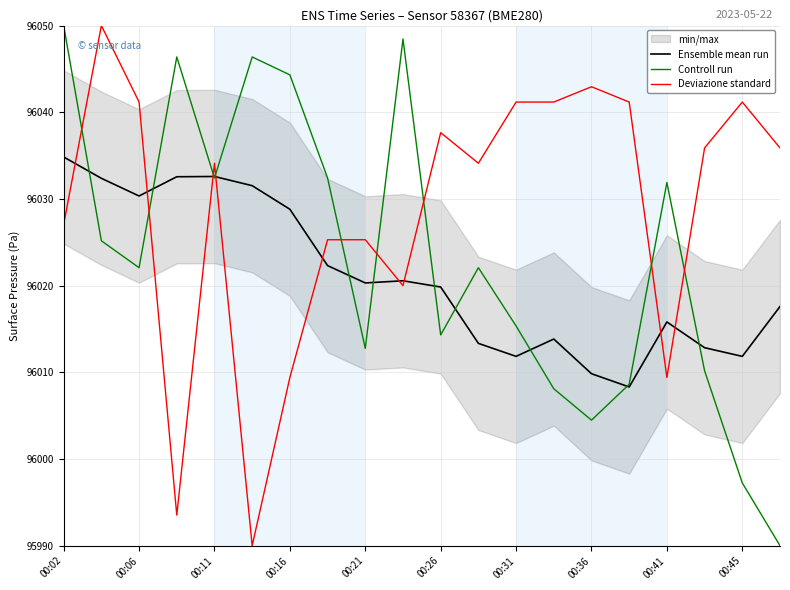

Rank the series by their maximum value, from lowest to highest.

Ensemble mean run, Controll run, Deviazione standard